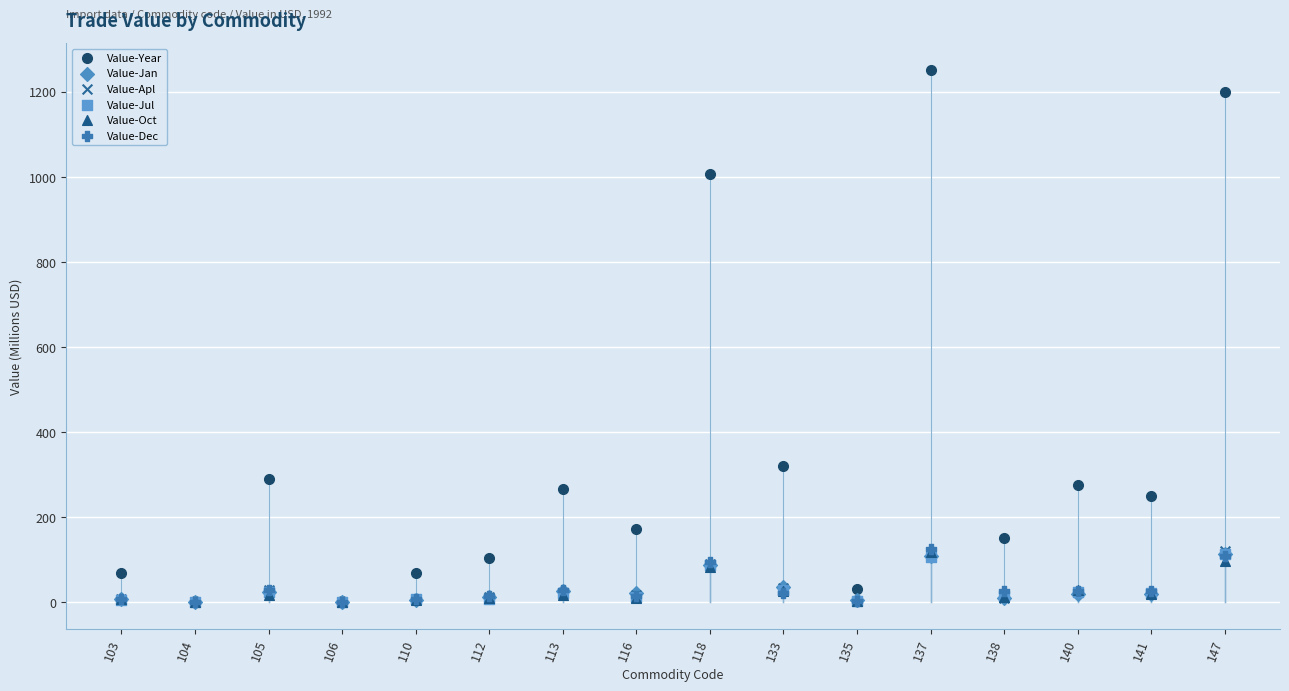

Which series has the widest spread of Y values?

Value-Year